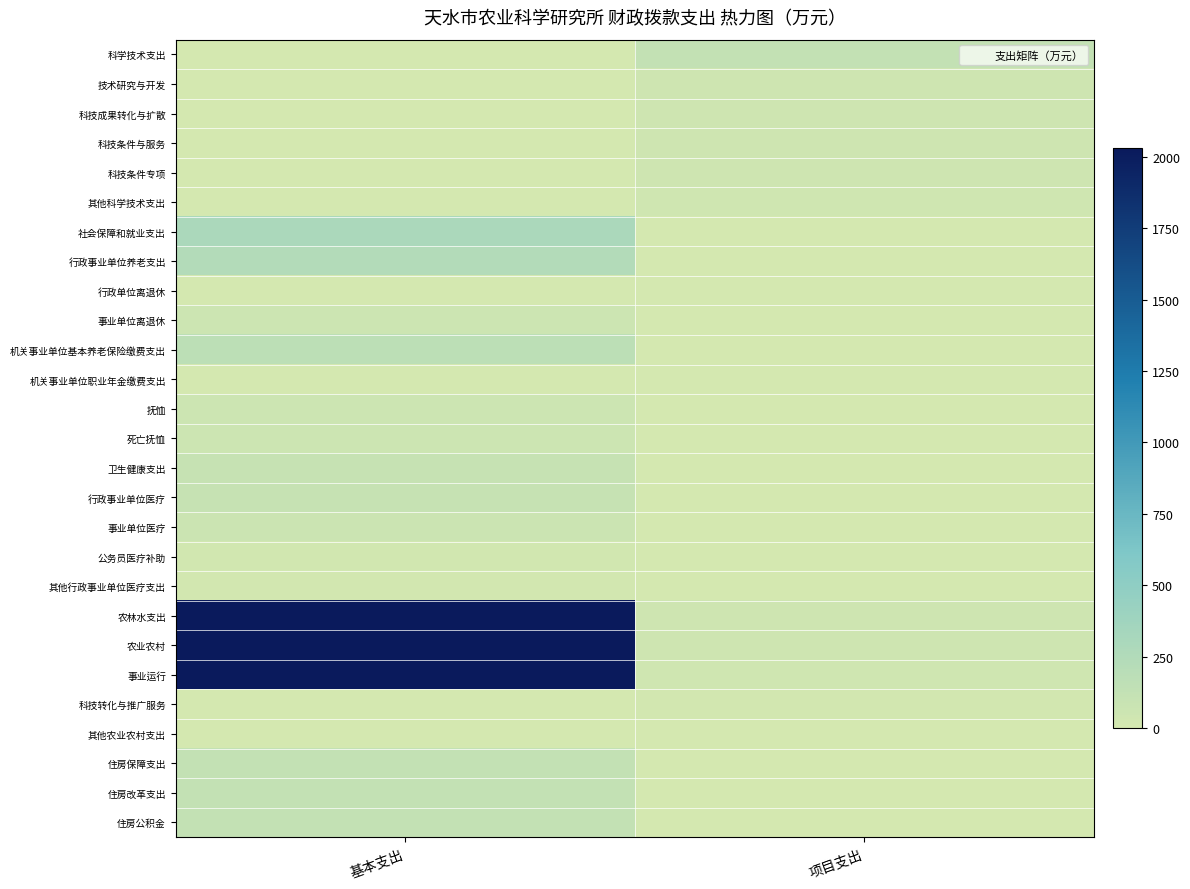

Which series has the largest total across all categories?

农林水支出